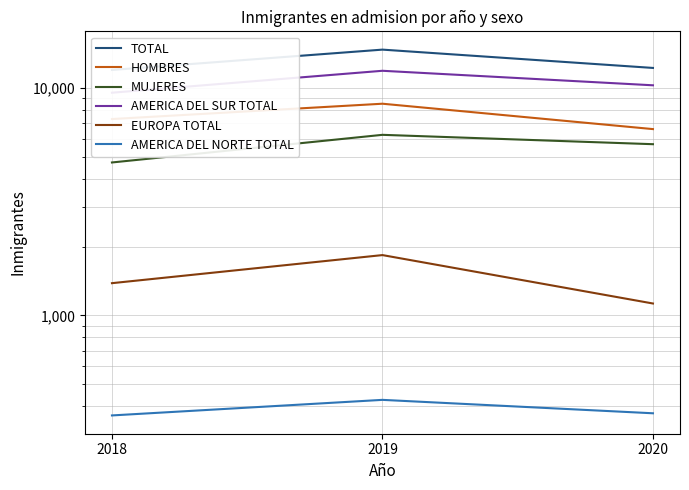

What is the sum of all MUJERES values?

16599